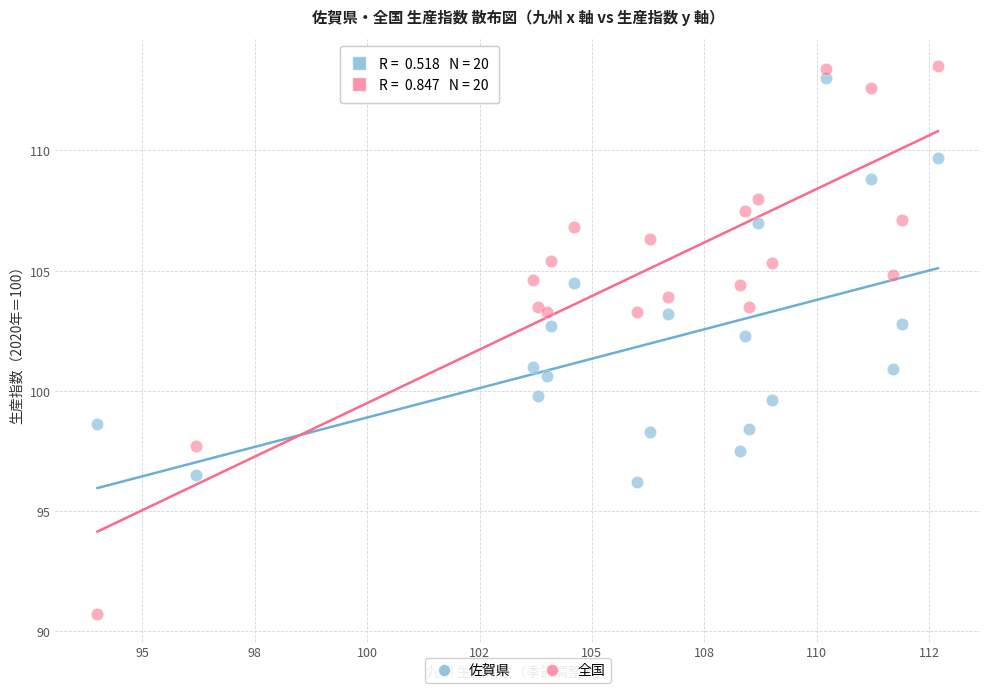

Which series has the widest spread of Y values?

全国